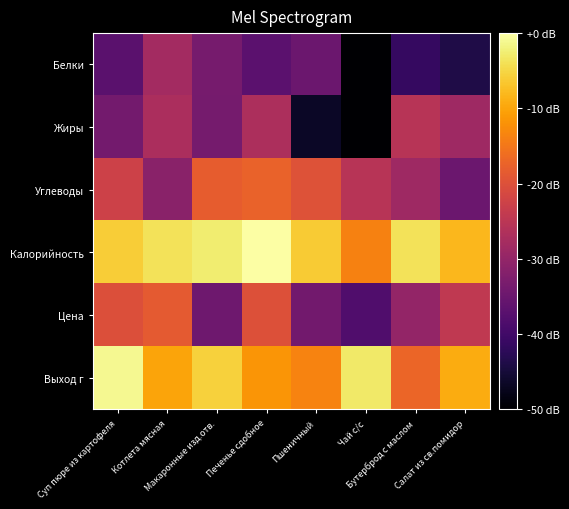

What is the maximum value shown in the chart?

5.7